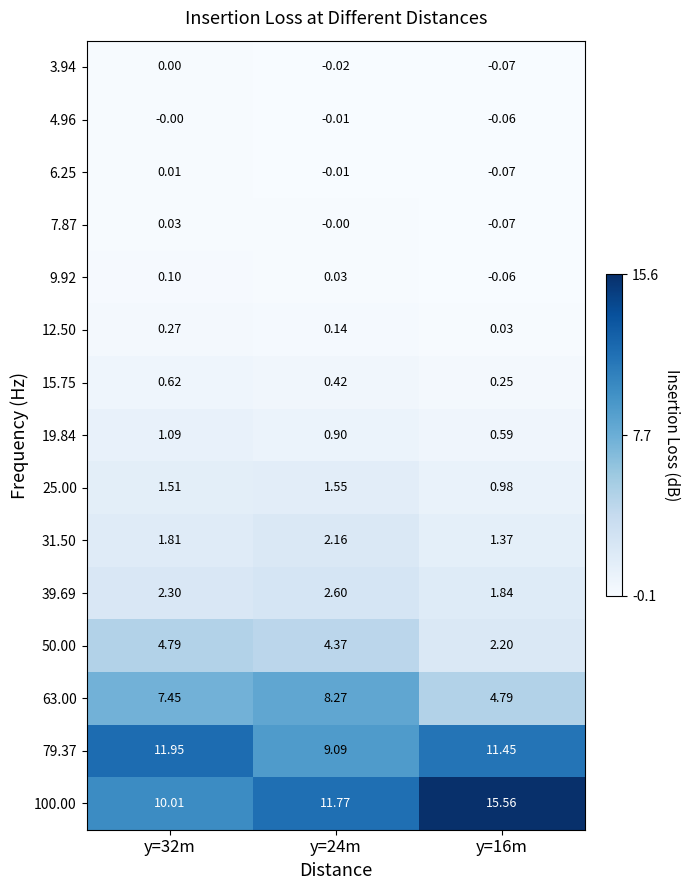

Is the value of 63.00 at y=32m greater than the value of 31.50 at y=16m?

Yes